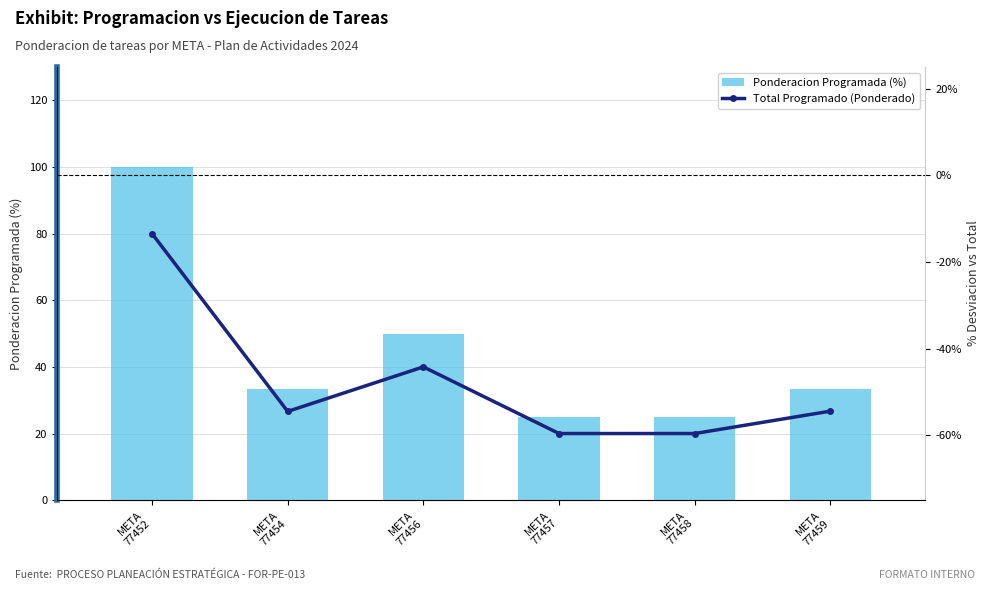

Does the chart contain any negative values?

No